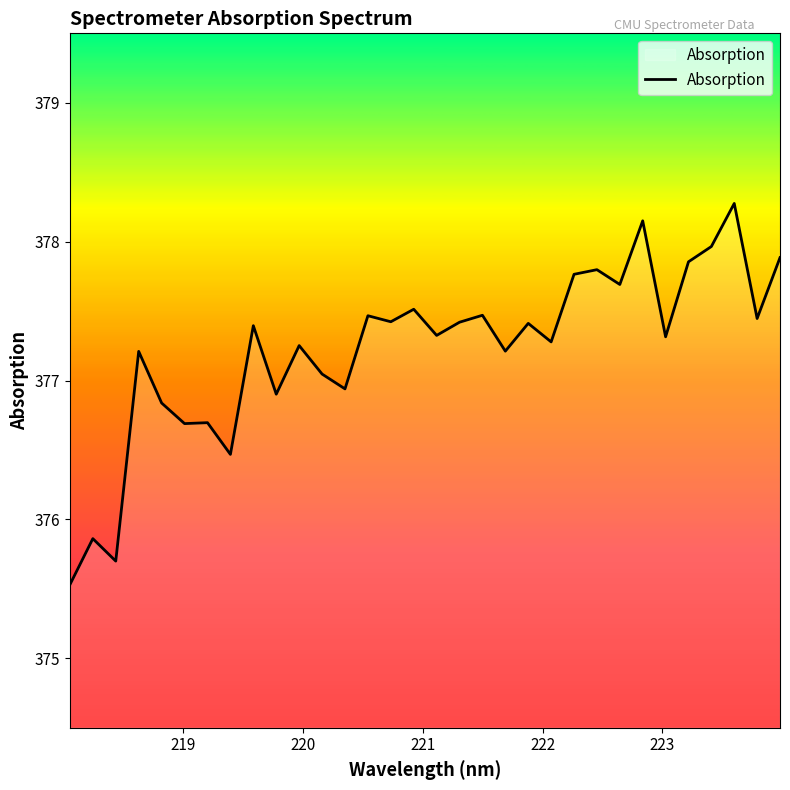

True or false: the data has more than 2 interior local peaks.

True